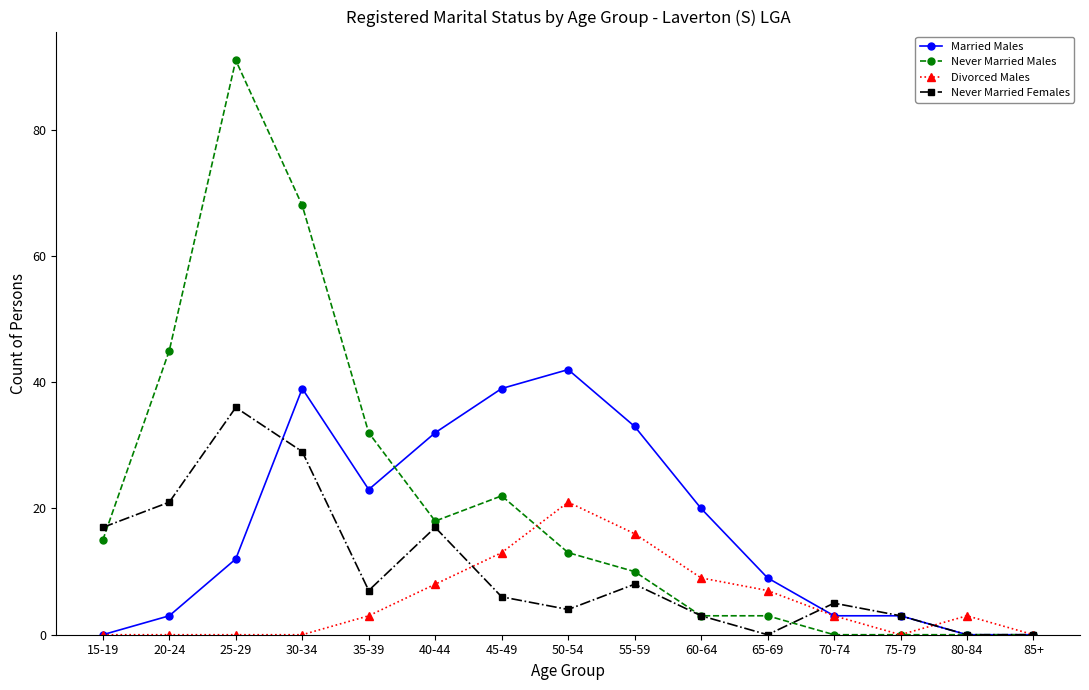

What value does the Married Males series have at 45-49?

39